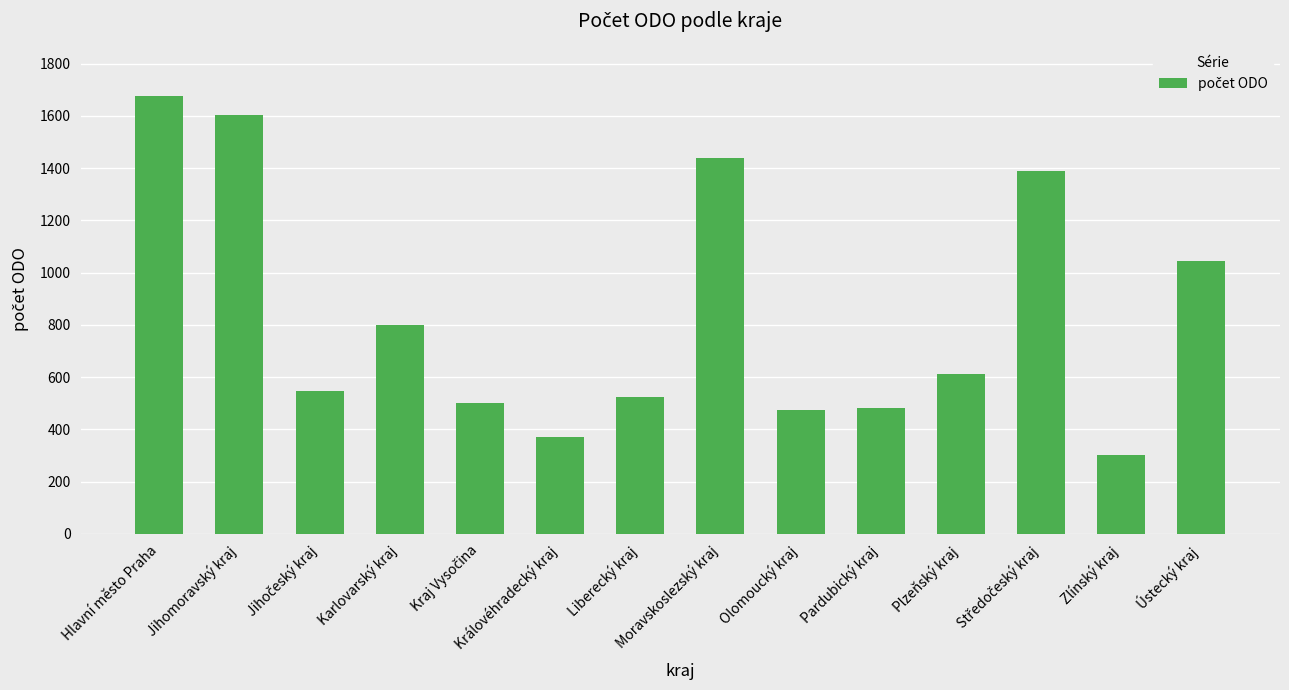

What is the ratio of the value at Jihomoravský kraj to the value at Pardubický kraj?

3.3